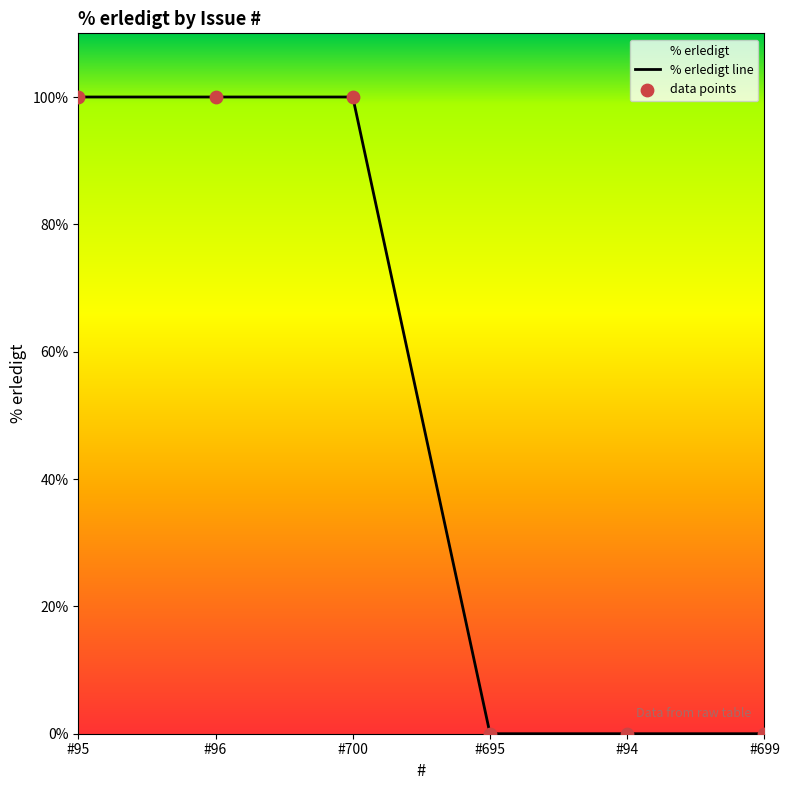

Which has a higher value, #699 or #700?

#700